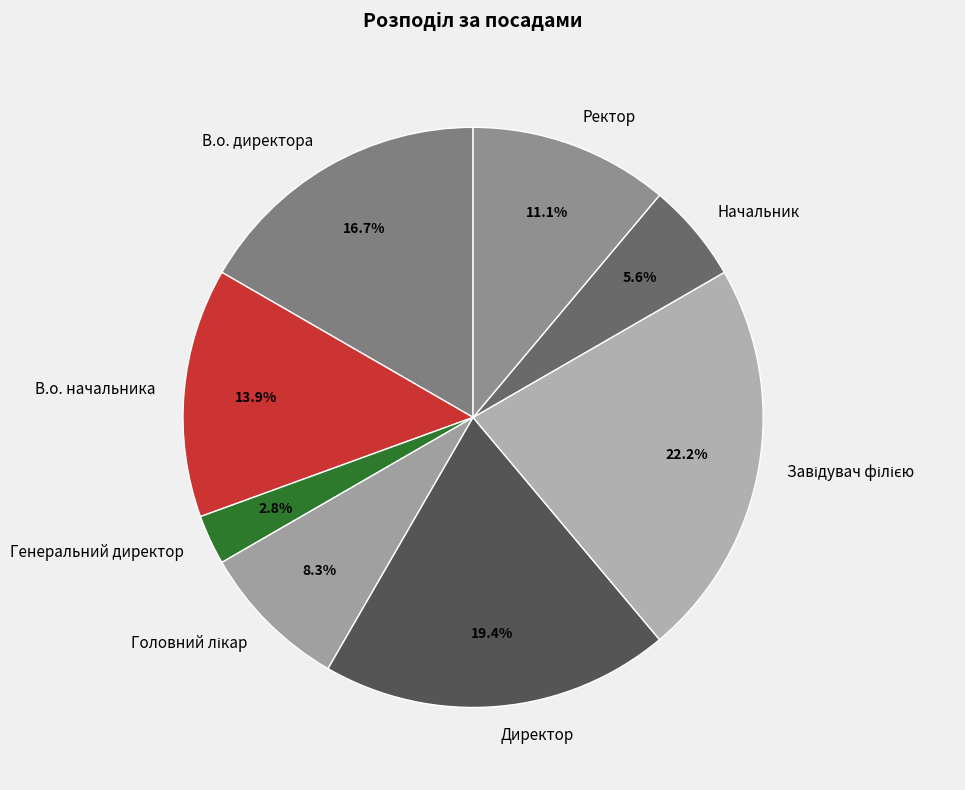

How much of the chart is everything except Ректор?

88.9%